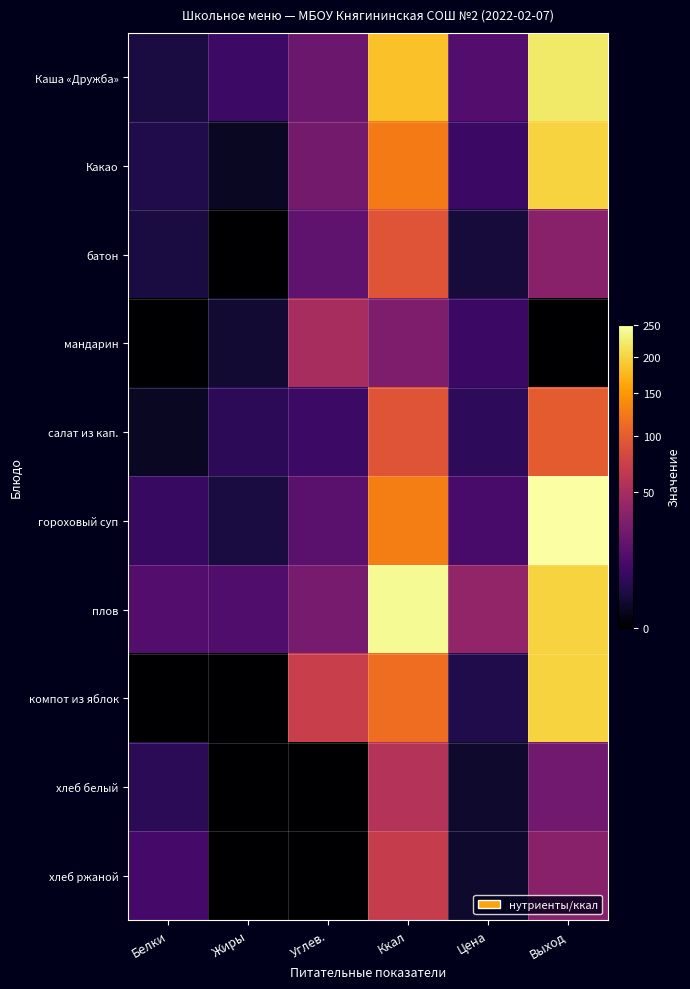

Reading left to right, what are all the values shown in this chart?

Каша «Дружба»: Белки=3.0	Жиры=9.0	Углев.=23.0	Ккал=183.0	Цена=15.0	Выход=220.0
Какао: Белки=4.0	Жиры=1.0	Углев.=26.0	Ккал=125.0	Цена=8.5	Выход=200.0
батон: Белки=3.0	Жиры=0.0	Углев.=19.0	Ккал=93.0	Цена=2.6	Выход=35.0
мандарин: Белки=0.0	Жиры=2.0	Углев.=51.0	Ккал=30.0	Цена=8.5	Выход=0.0
салат из кап.: Белки=1.0	Жиры=6.0	Углев.=9.0	Ккал=94.0	Цена=6.3	Выход=100.0
гороховый суп: Белки=8.0	Жиры=3.0	Углев.=17.0	Ккал=128.0	Цена=11.9	Выход=250.0
плов: Белки=15.0	Жиры=14.0	Углев.=27.0	Ккал=241.0	Цена=39.5	Выход=200.0
компот из яблок: Белки=0.0	Жиры=0.0	Углев.=72.0	Ккал=115.0	Цена=4.0	Выход=200.0
хлеб белый: Белки=5.7	Жиры=0.0	Углев.=0.0	Ккал=58.0	Цена=1.6	Выход=25.0
хлеб ржаной: Белки=11.0	Жиры=0.0	Углев.=0.0	Ккал=70.0	Цена=1.6	Выход=35.0